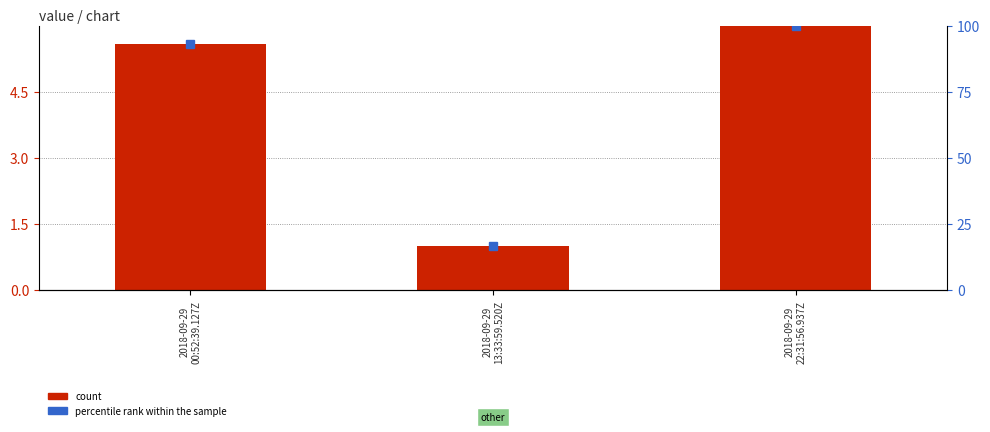

Reading left to right, list all the values displayed in this chart.

count: 5.6	1.0	6.0
percentile rank within the sample: 93.1	16.8	99.9